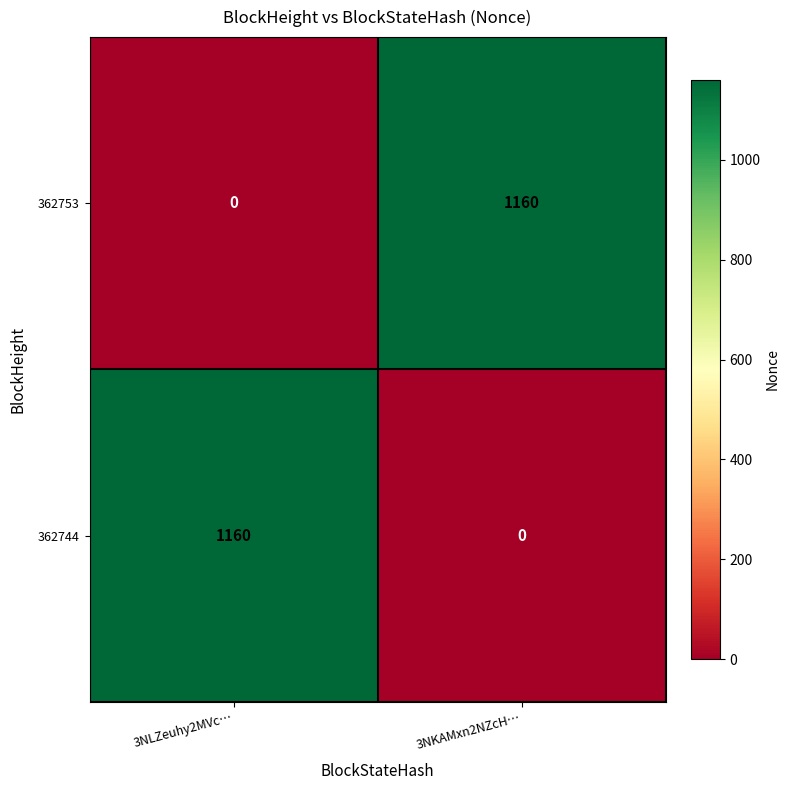

At how many categories does at least one series exceed 1009?

2